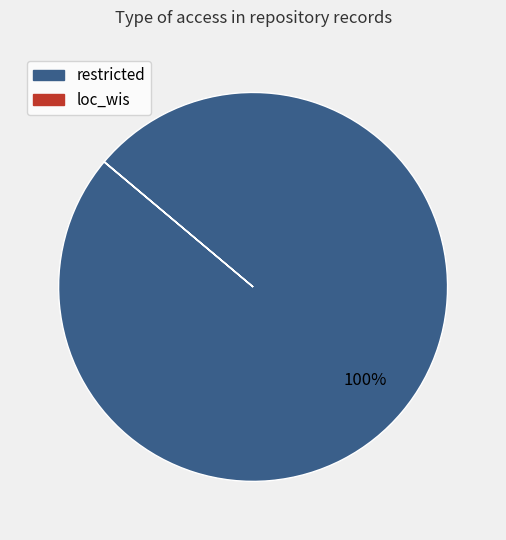

Is there any slice that represents more than half of the pie?

Yes